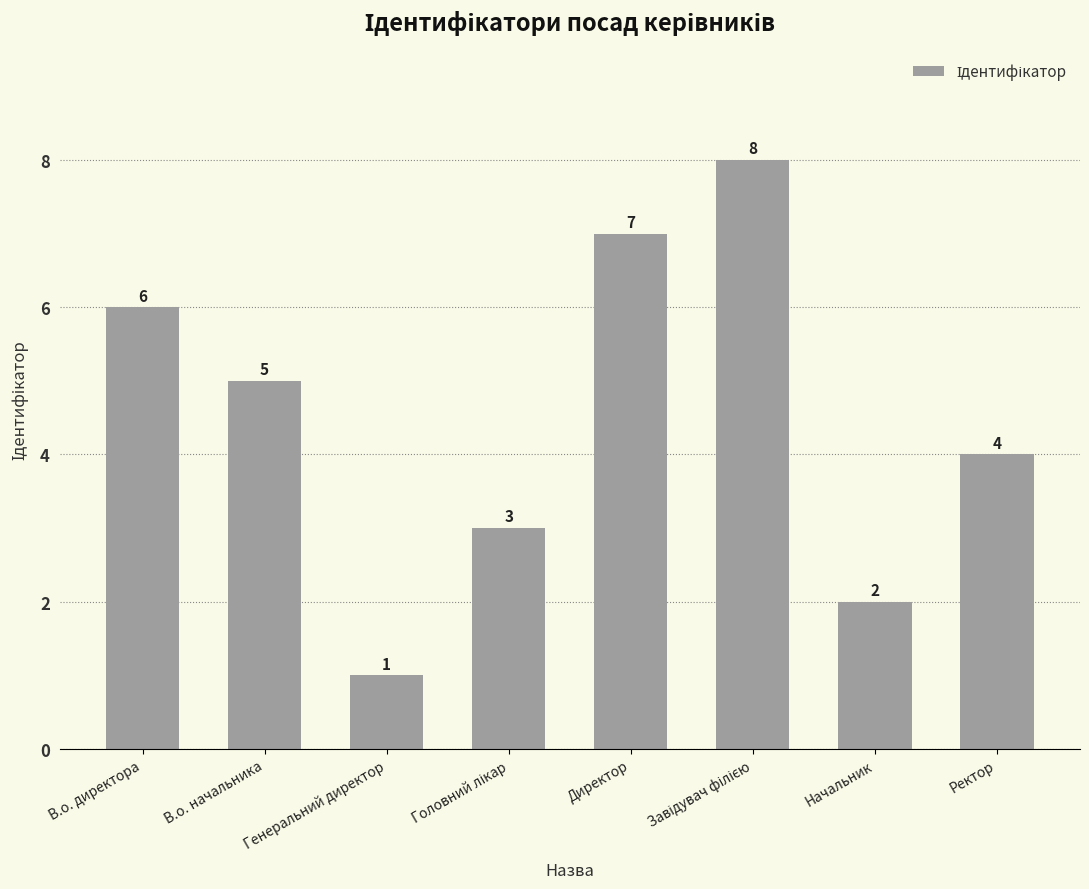

What is the value of the 3rd bar from the left?

1